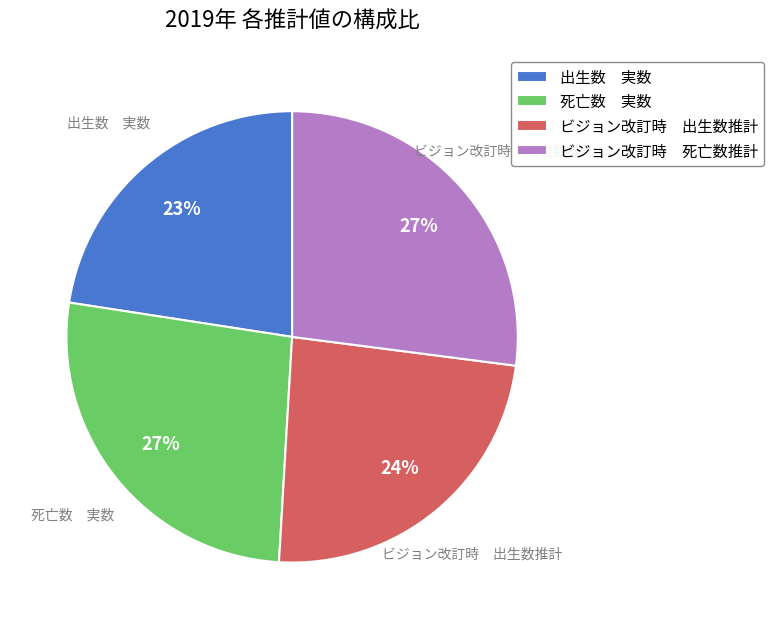

What is the smallest slice in the pie chart?

出生数 実数